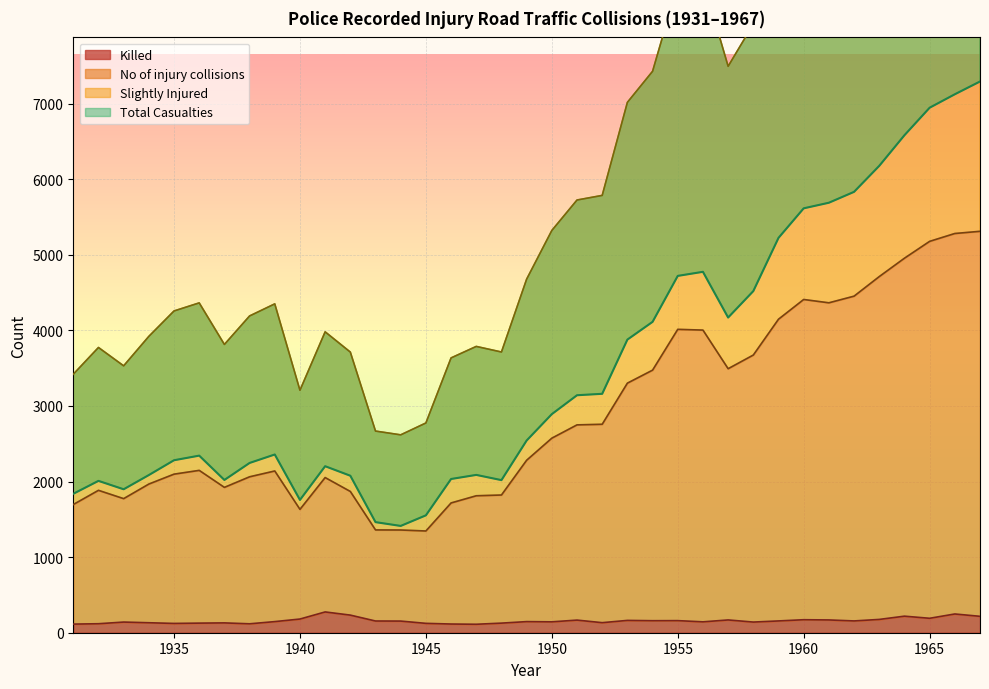

How many lines are shown in the chart?

4